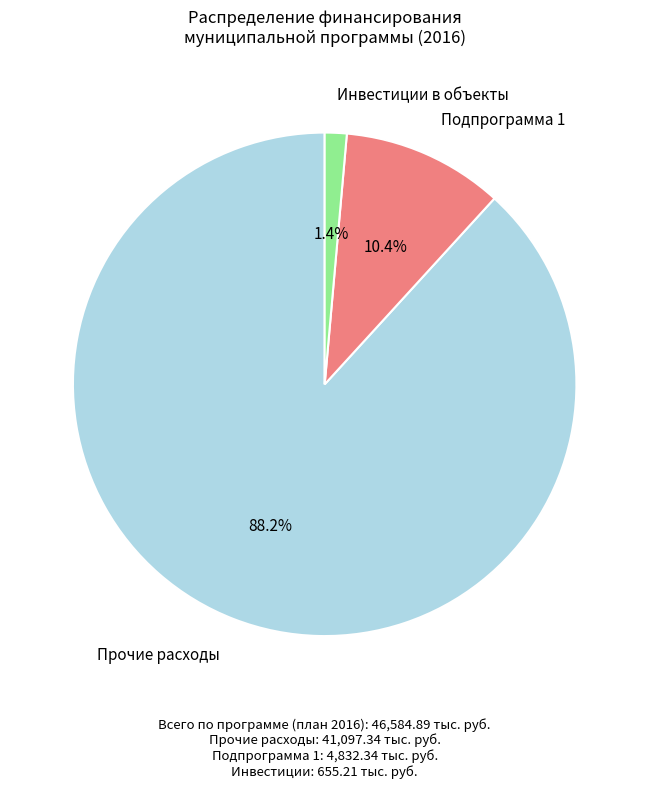

To the nearest percent, what is the average slice percentage?

33%